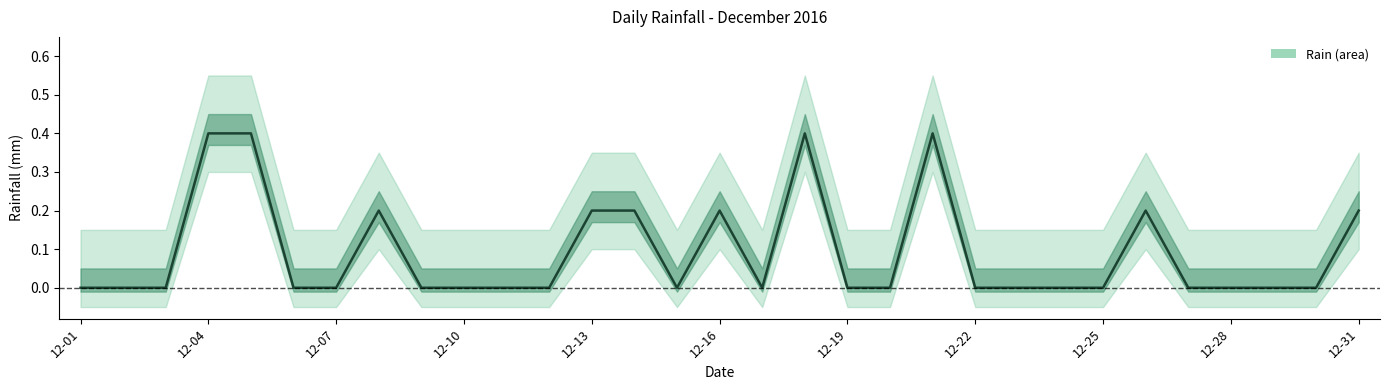

At which category does the data reach its first local valley?

14